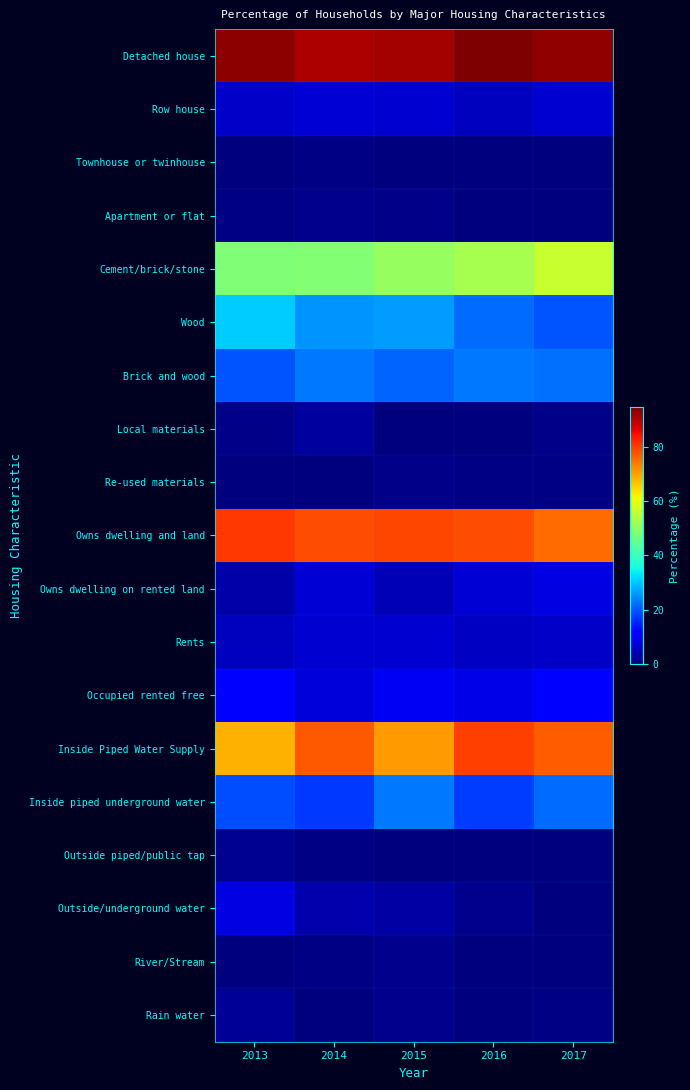

Reading right to left, transcribe all the data shown in this chart.

Detached house: 2017=93.0	2016=94.7	2015=91.7	2014=91.0	2013=93.2
Row house: 2017=6.8	2016=5.2	2015=6.9	2014=7.4	2013=6.2
Townhouse or twinhouse: 2017=0.0	2016=0.0	2015=0.3	2014=0.5	2013=0.1
Apartment or flat: 2017=0.1	2016=0.1	2015=0.8	2014=1.2	2013=0.4
Cement/brick/stone: 2017=56.1	2016=52.4	2015=50.5	2014=48.2	2013=47.8
Wood: 2017=19.8	2016=22.1	2015=26.6	2014=25.8	2013=31.1
Brick and wood: 2017=22.2	2016=23.2	2015=21.3	2014=23.0	2013=19.8
Local materials: 2017=0.9	2016=0.1	2015=0.1	2014=2.6	2013=1.0
Re-used materials: 2017=0.5	2016=0.7	2015=1.1	2014=0.4	2013=0.0
Owns dwelling and land: 2017=75.1	2016=78.4	2015=78.9	2014=78.3	2013=80.5
Owns dwelling on rented land: 2017=8.2	2016=7.2	2015=4.6	2014=7.3	2013=3.6
Rents: 2017=6.0	2016=5.8	2015=6.9	2014=6.7	2013=5.2
Occupied rented free: 2017=10.6	2016=8.7	2015=9.7	2014=7.6	2013=10.6
Inside Piped Water Supply: 2017=76.9	2016=79.6	2015=70.3	2014=77.2	2013=68.1
Inside piped underground water: 2017=22.0	2016=17.7	2015=23.2	2014=17.2	2013=19.0
Outside piped/public tap: 2017=0.0	2016=0.3	2015=0.3	2014=0.7	2013=1.5
Outside/underground water: 2017=0.3	2016=1.4	2015=3.0	2014=4.0	2013=8.4
River/Stream: 2017=0.1	2016=0.2	2015=1.4	2014=0.6	2013=0.2
Rain water: 2017=0.6	2016=0.3	2015=1.2	2014=0.3	2013=1.9